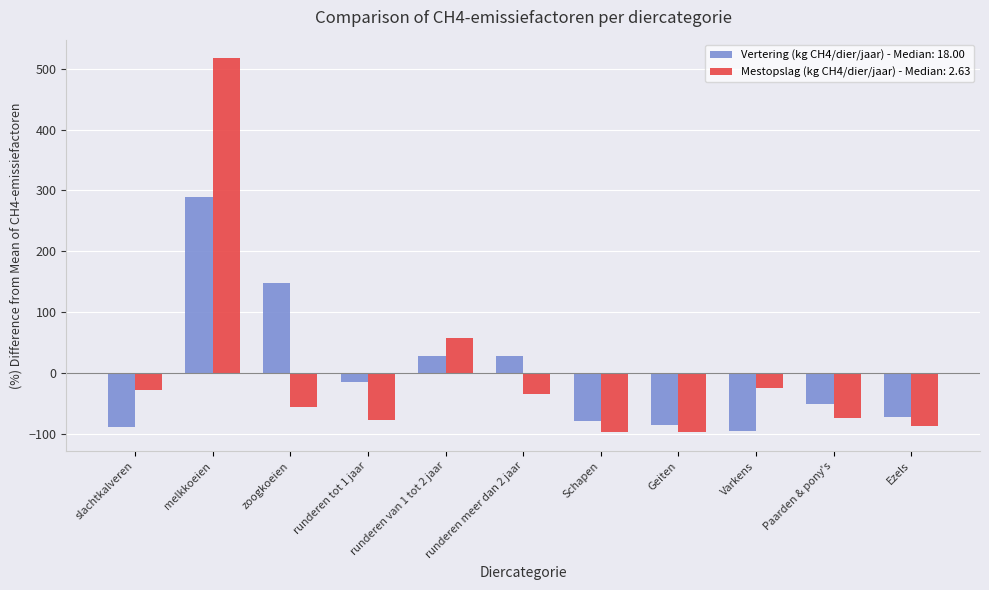

What is the difference between the maximum and minimum values in the Mestopslag (kg CH4/dier/jaar) - Median: 2.63 series?

615.1